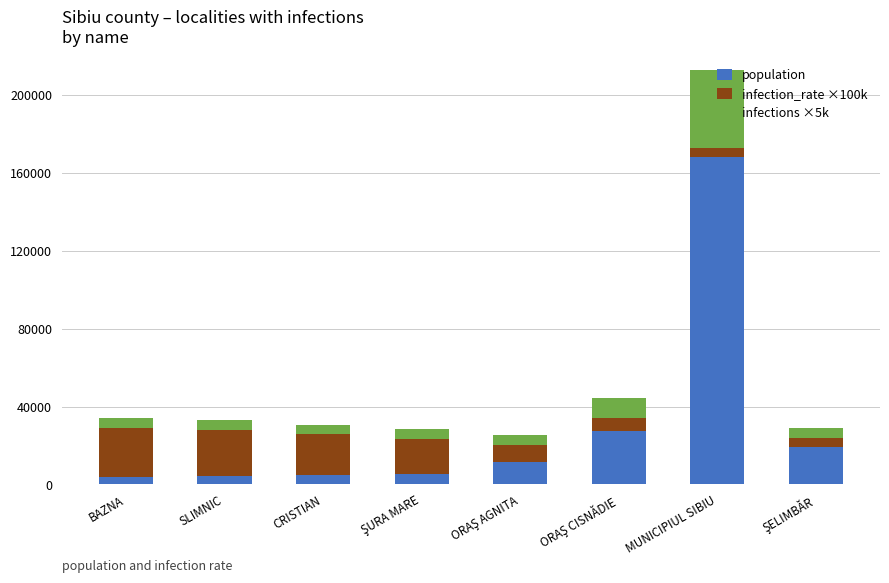

At which category is the sum across all series the highest?

MUNICIPIUL SIBIU